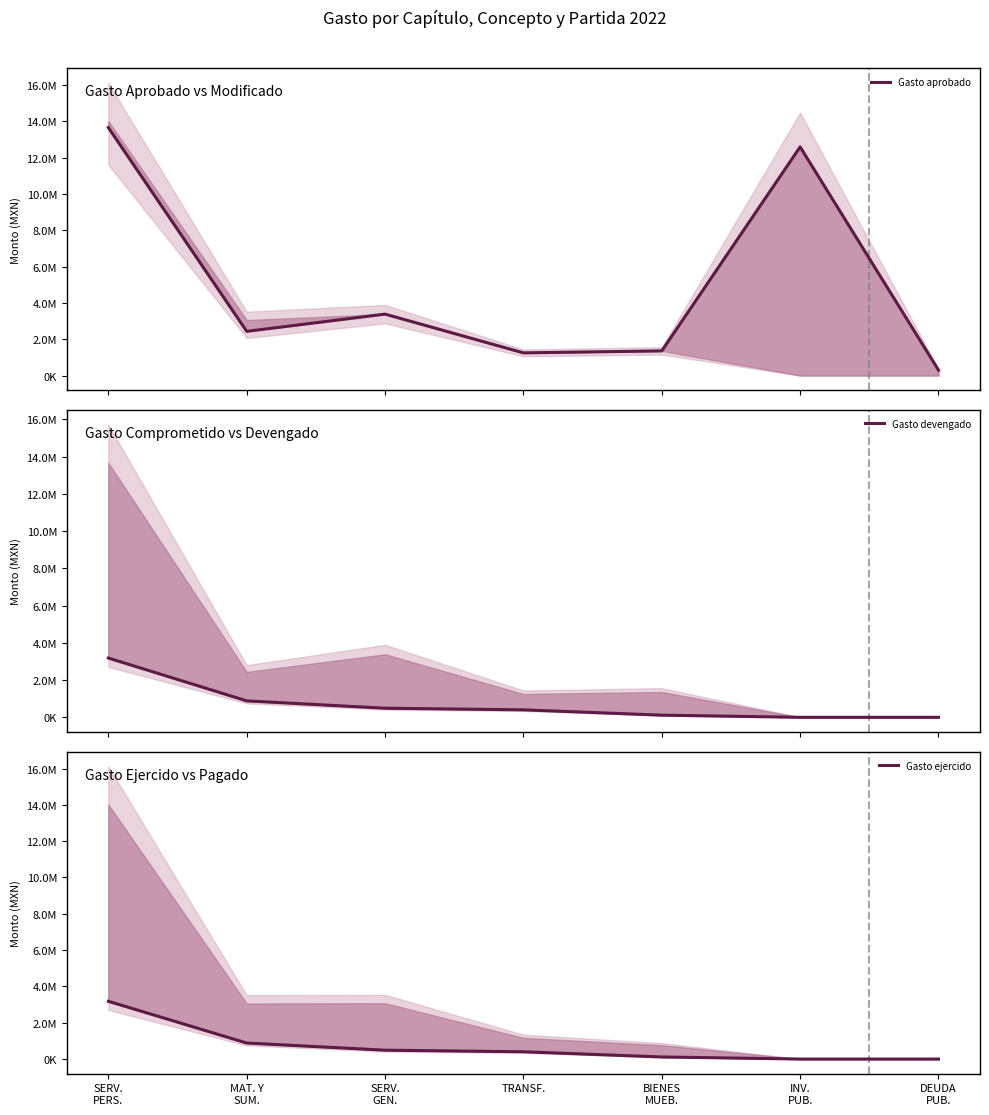

List the series in order of their peak value, highest first.

Gasto aprobado, Gasto devengado, Gasto ejercido